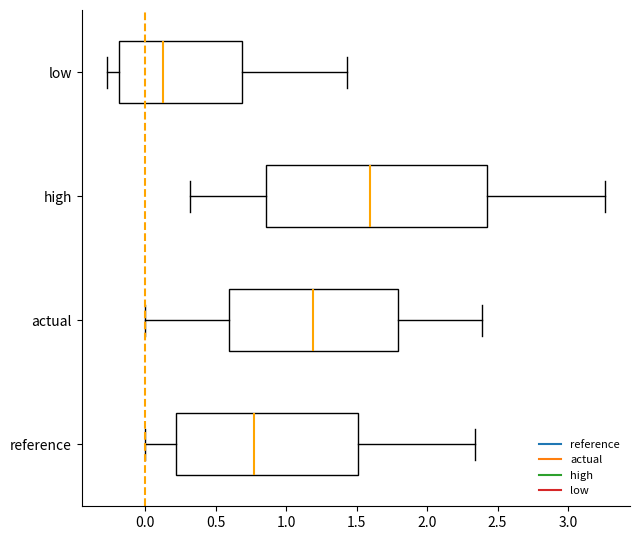

Reading bottom to top, read every box against the x-axis: the position of its median line, the range the box covers, and the ends of its whiskers. The values are not printed on the chart, so give them approximately, as read against the axis.

reference: median 0.75, box 0.20 to 1.50, whiskers 0.00 to 2.35
actual: median 1.20, box 0.60 to 1.80, whiskers 0.00 to 2.40
high: median 1.60, box 0.85 to 2.40, whiskers 0.30 to 3.25
low: median 0.15, box -0.20 to 0.70, whiskers -0.25 to 1.45